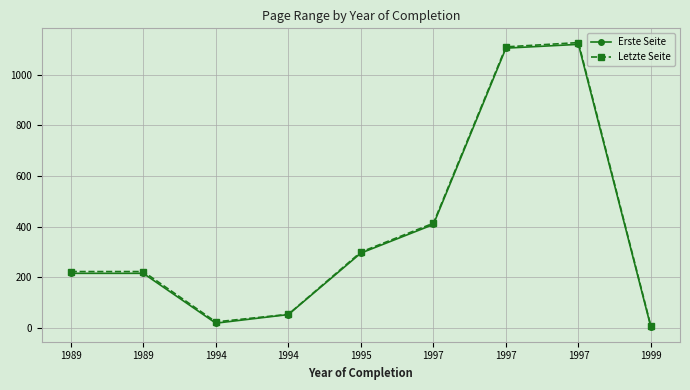

What are all the series names shown in the legend?

Erste Seite, Letzte Seite